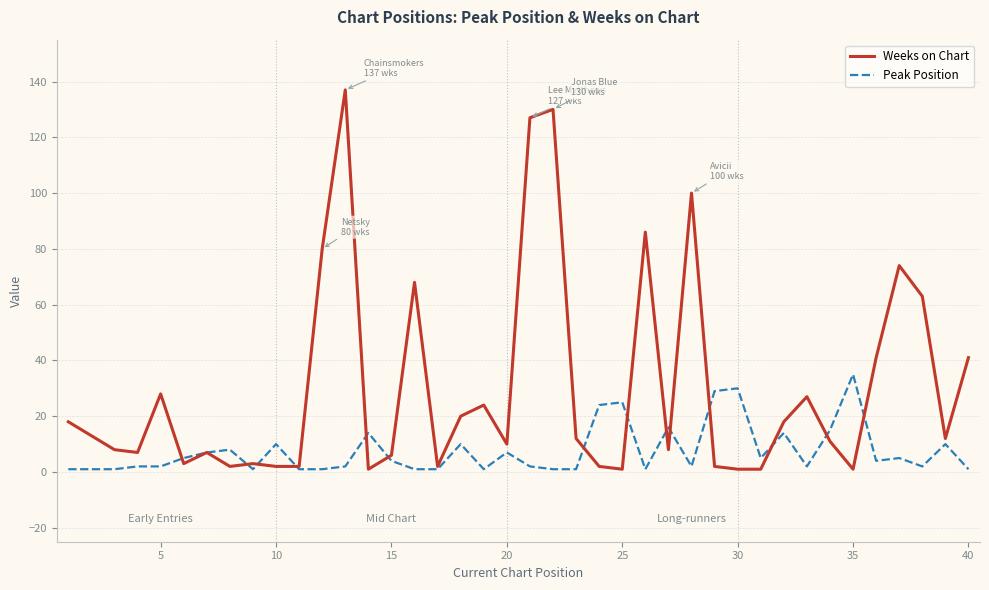

Which series has the largest range (max minus min)?

Weeks on Chart